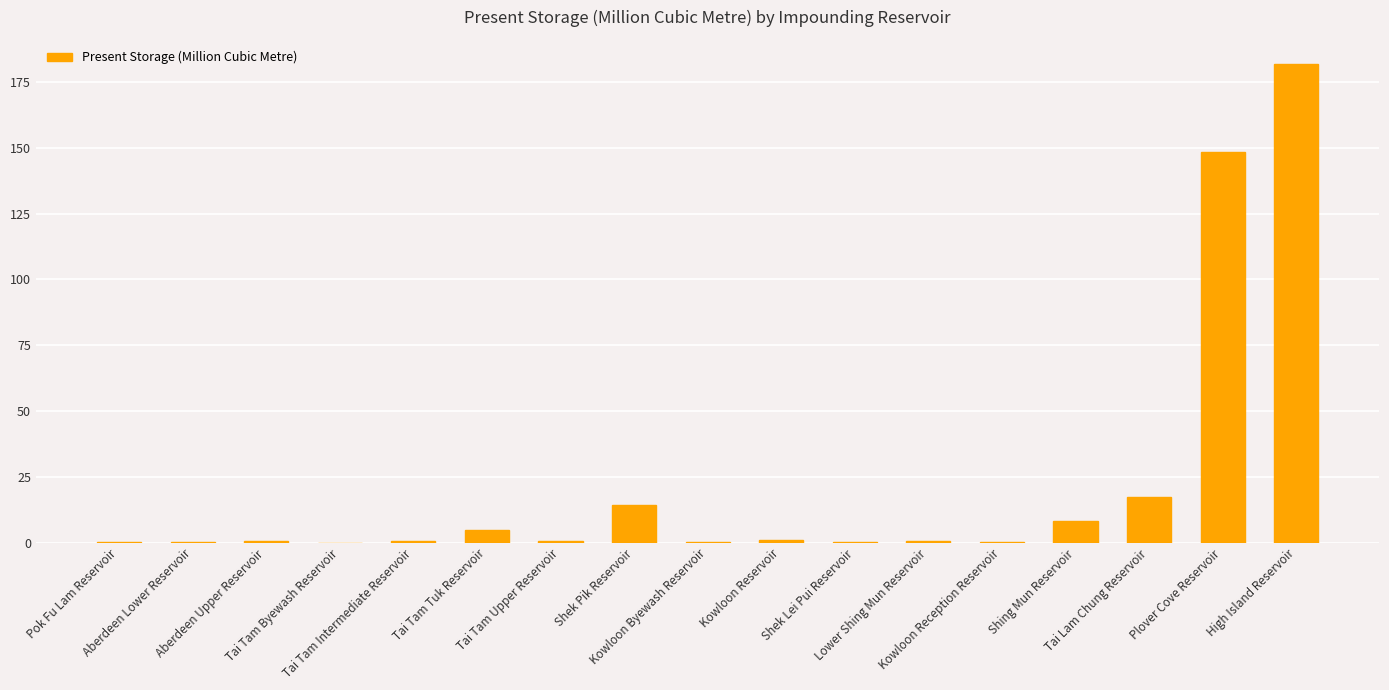

What is the greatest value displayed?

181.9